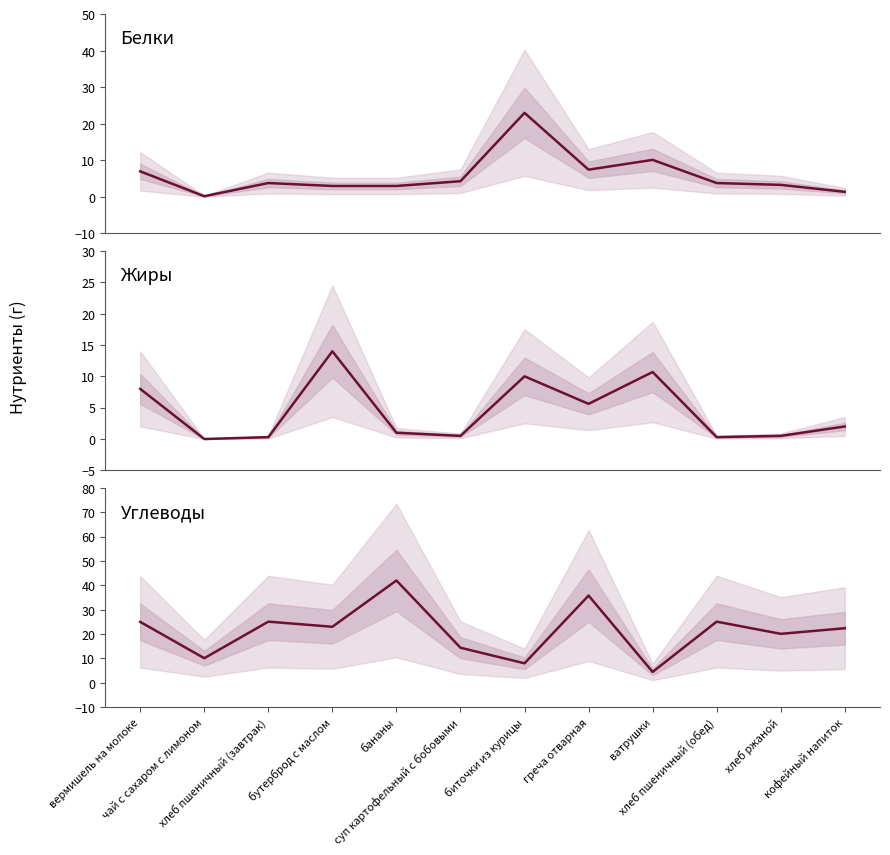

Is it true that Белки equals 4.5 at ватрушки?

False